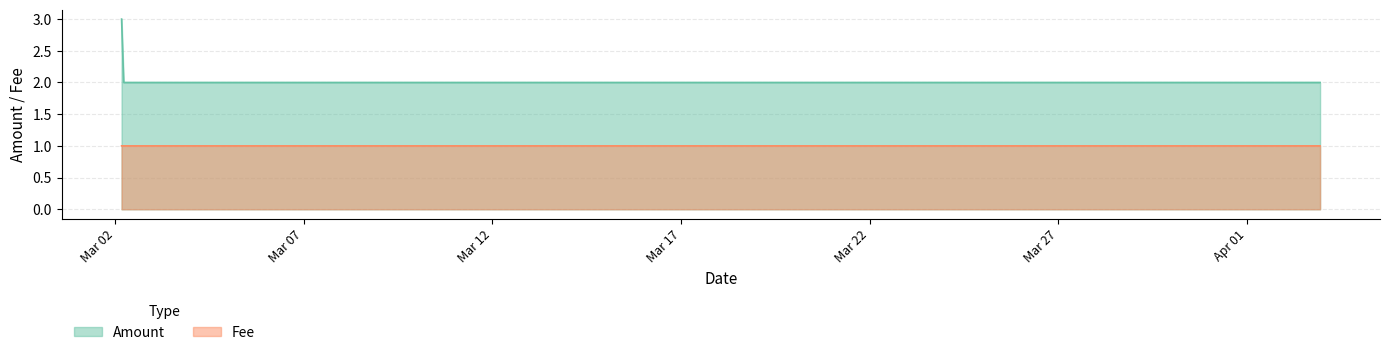

What is the sum of all Fee values?

3.0